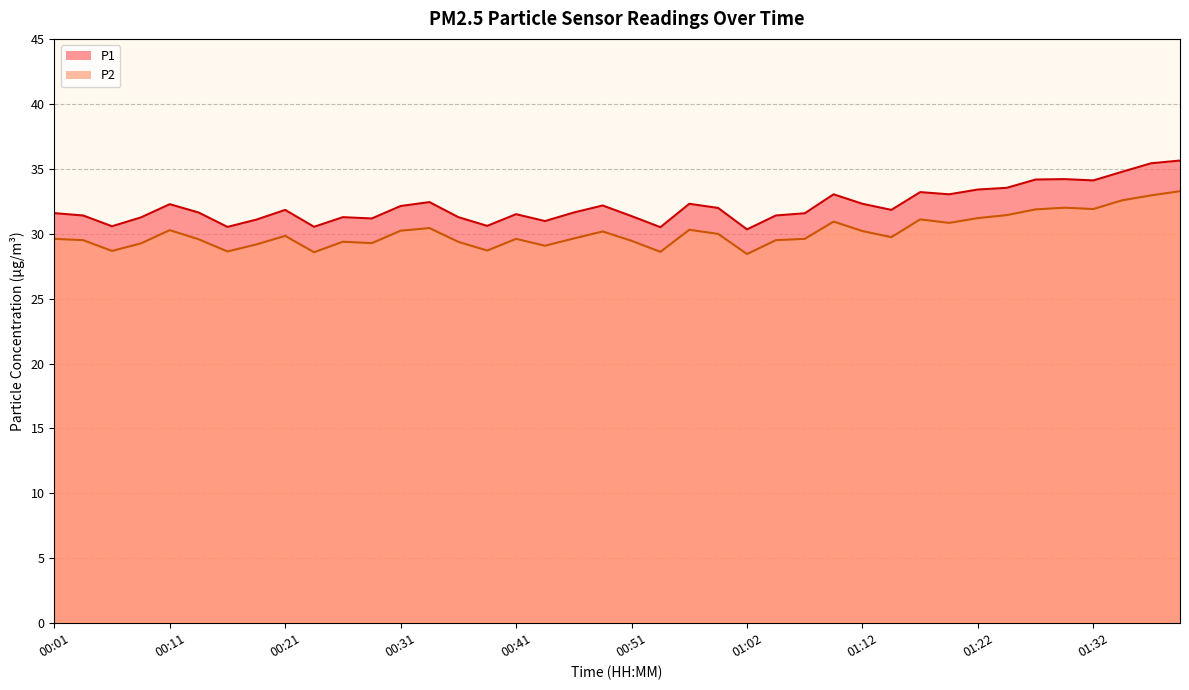

What is the label of the 24th point from the right?

00:41